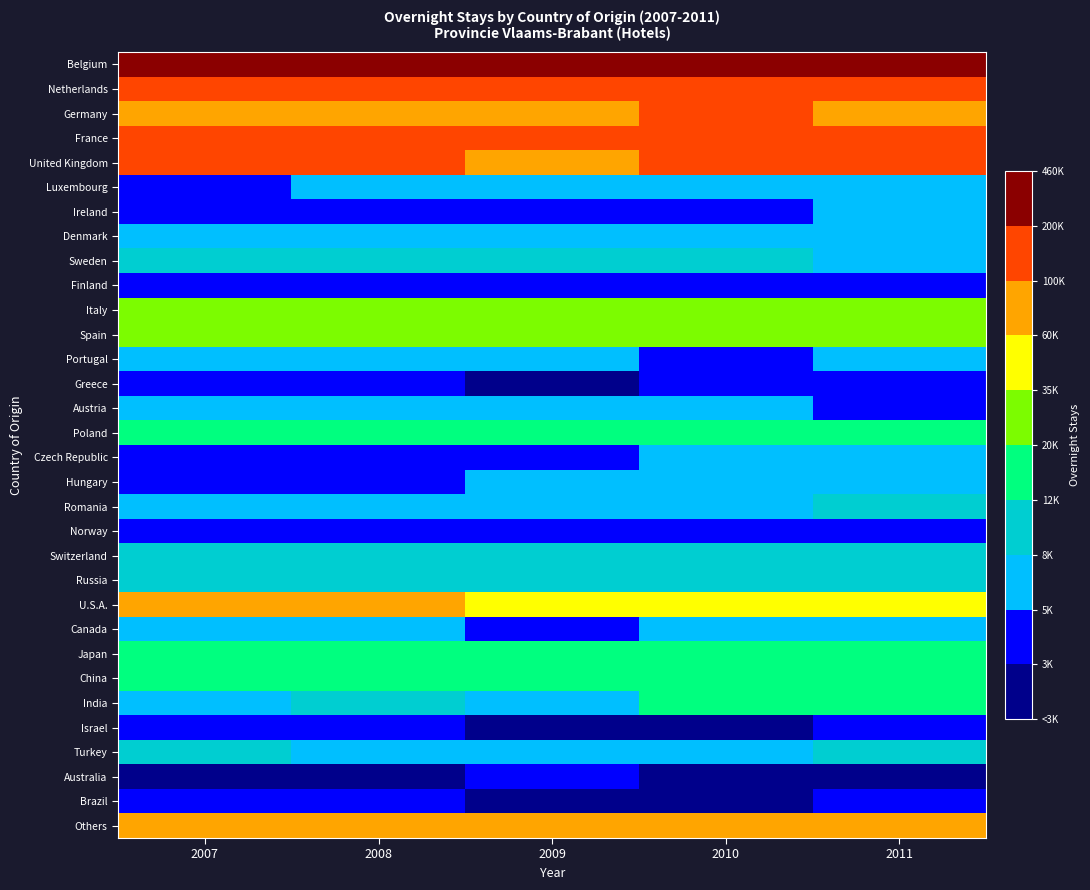

Rank the series at 2011 from lowest to highest value.

Australia, Greece, Brazil, Finland, Norway, Israel, Austria, Hungary, Ireland, Denmark, Portugal, Czech Republic, Canada, Sweden, Luxembourg, Romania, Russia, Switzerland, Turkey, Japan, China, India, Poland, Spain, Italy, U.S.A., Others, Germany, United Kingdom, France, Netherlands, Belgium